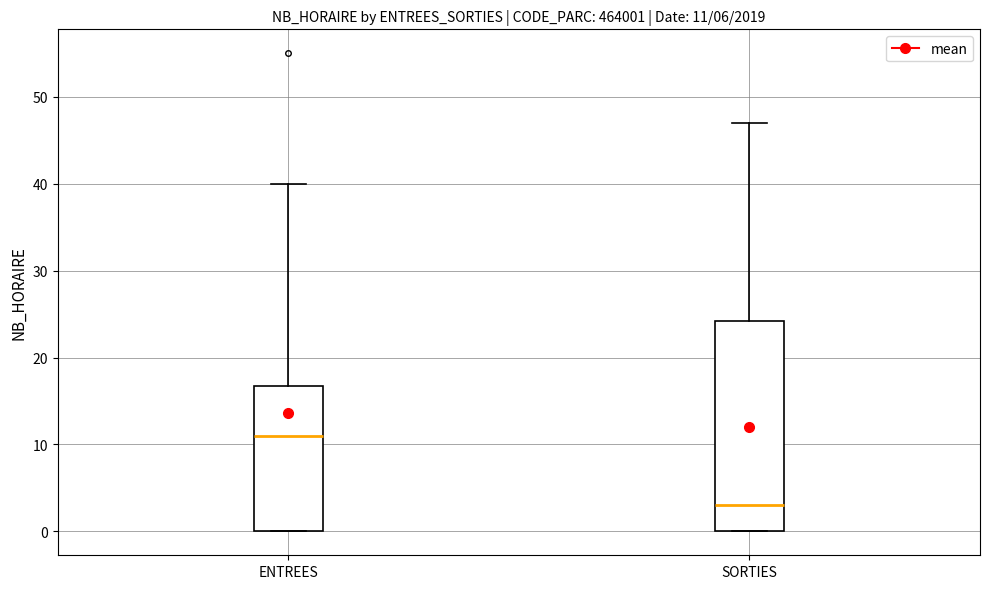

Which box has the lowest median line?

SORTIES